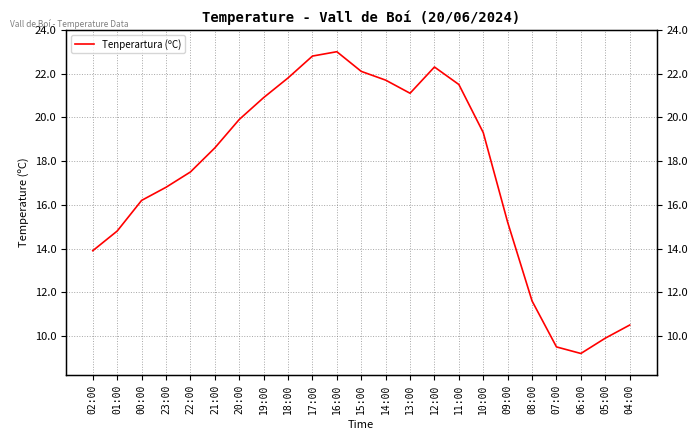

What is the change in value from 10:00 to 08:00?

-7.7